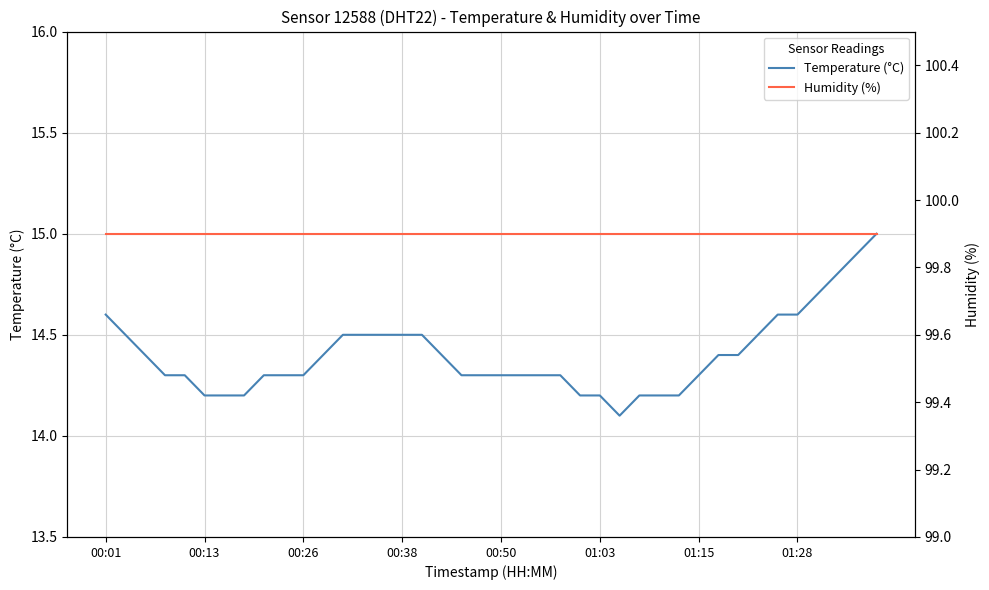

What is the approximate value of Humidity (%) at 01:28?

99.9